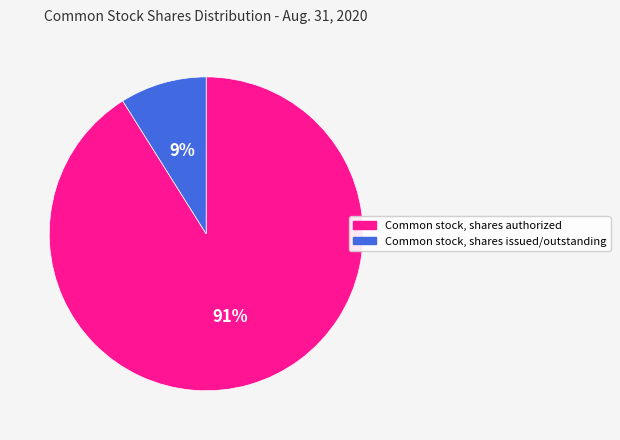

How many slices are in this pie chart?

2